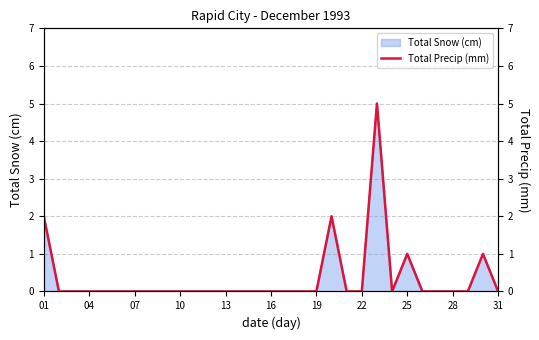

Where is the data nearest to the value 2?

01